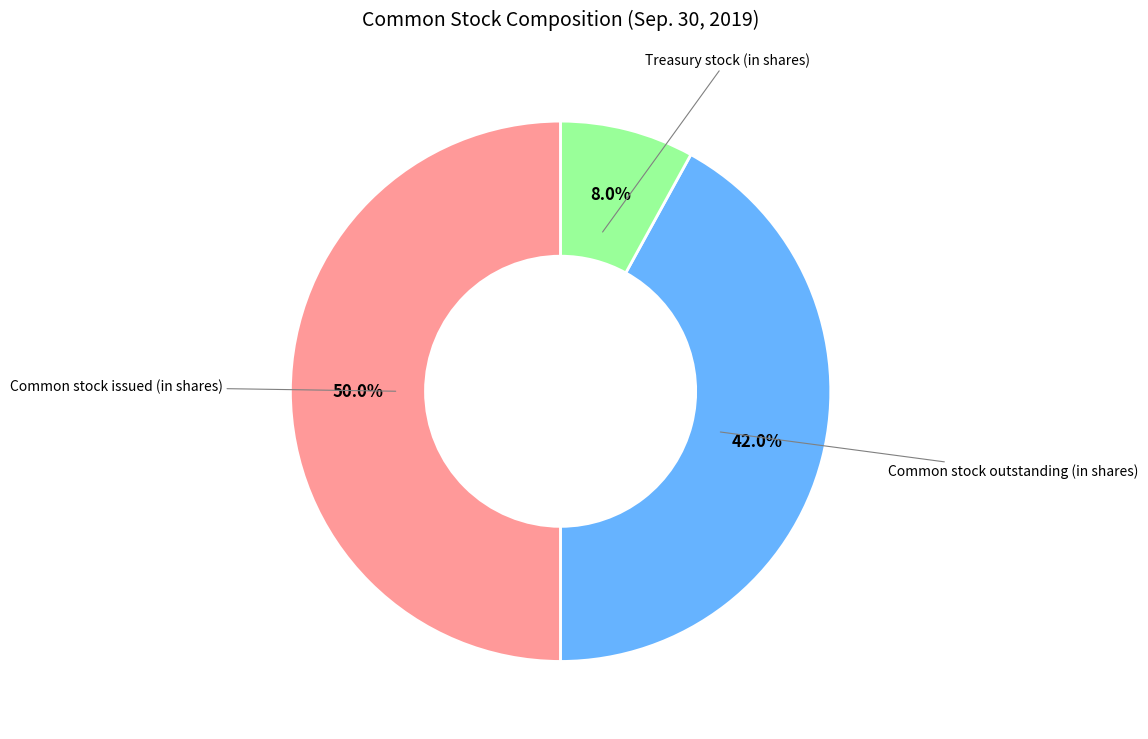

How many segments does this pie chart have?

3